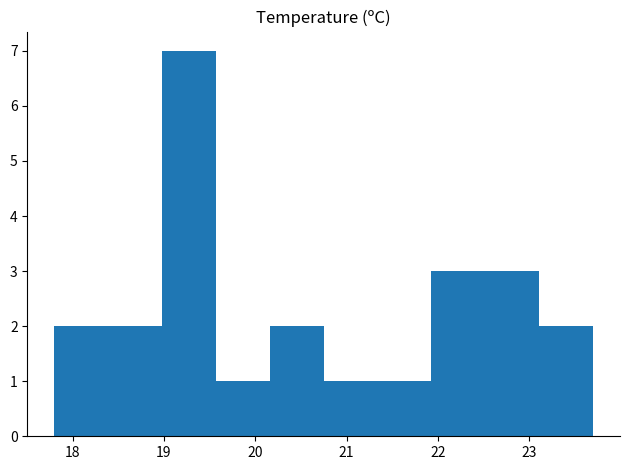

Reading left to right, transcribe this chart: for each bar, give the range it covers on the x-axis and its height. Neither the bar edges nor the heights are printed on the chart, so give them approximately, as read against the axes.

17.80 to 18.39: 2
18.39 to 18.98: 2
18.98 to 19.57: 7
19.57 to 20.16: 1
20.16 to 20.75: 2
20.75 to 21.34: 1
21.34 to 21.93: 1
21.93 to 22.52: 3
22.52 to 23.11: 3
23.11 to 23.70: 2